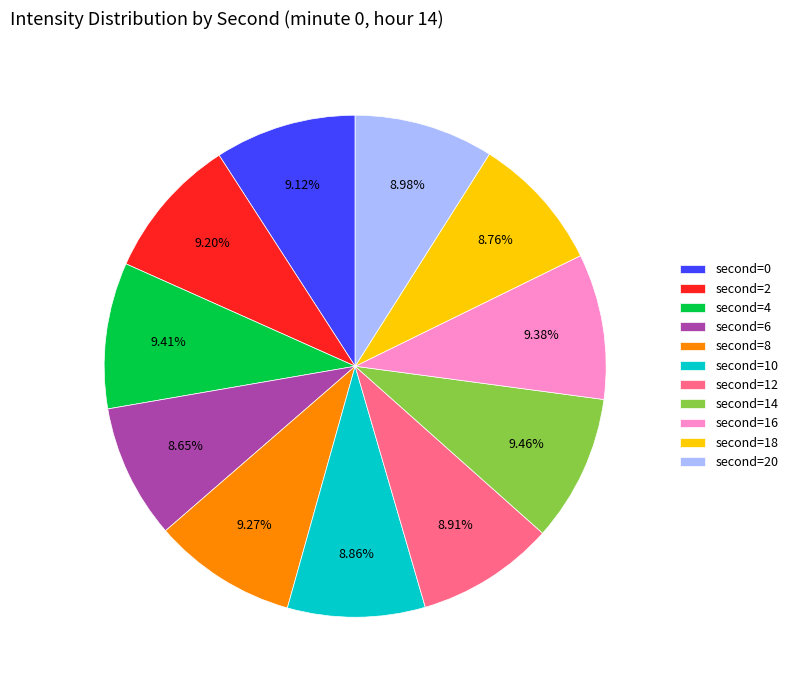

Is there any slice that represents more than half of the pie?

No